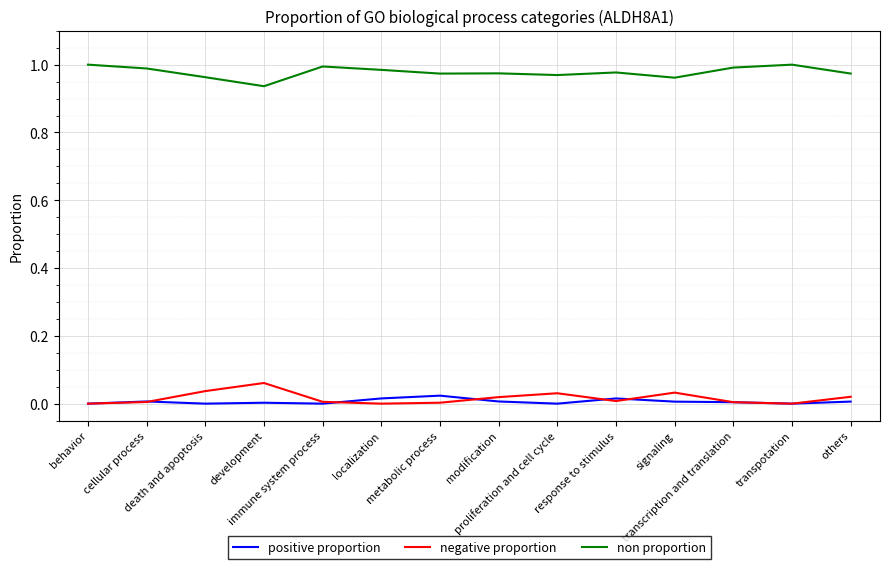

True or false: non proportion and negative proportion cross at least once.

False